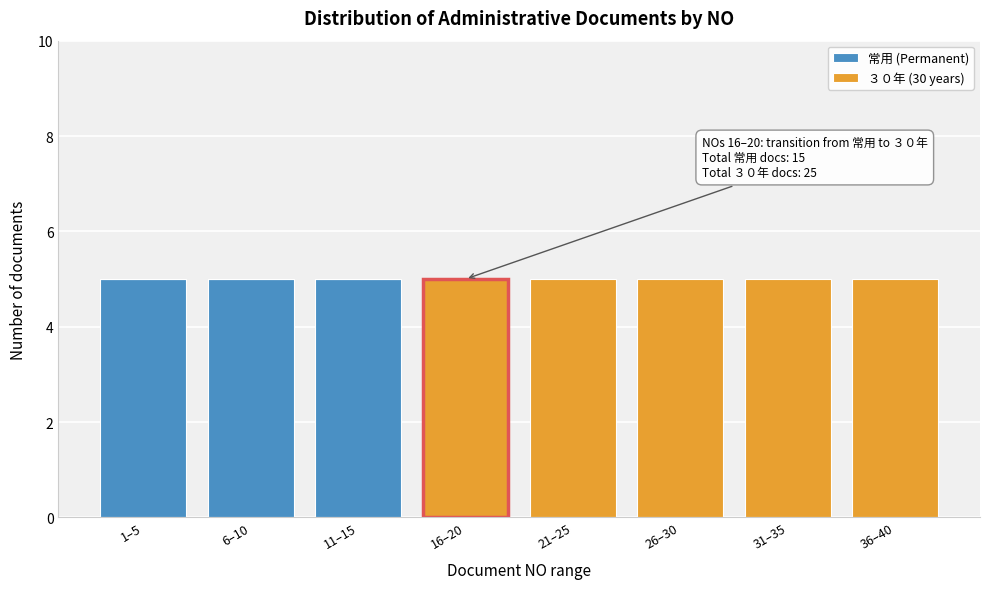

Reading left to right, list the values for the 常用 (Permanent) series.

1–5=5	6–10=5	11–15=5	16–20=0	21–25=0	26–30=0	31–35=0	36–40=0